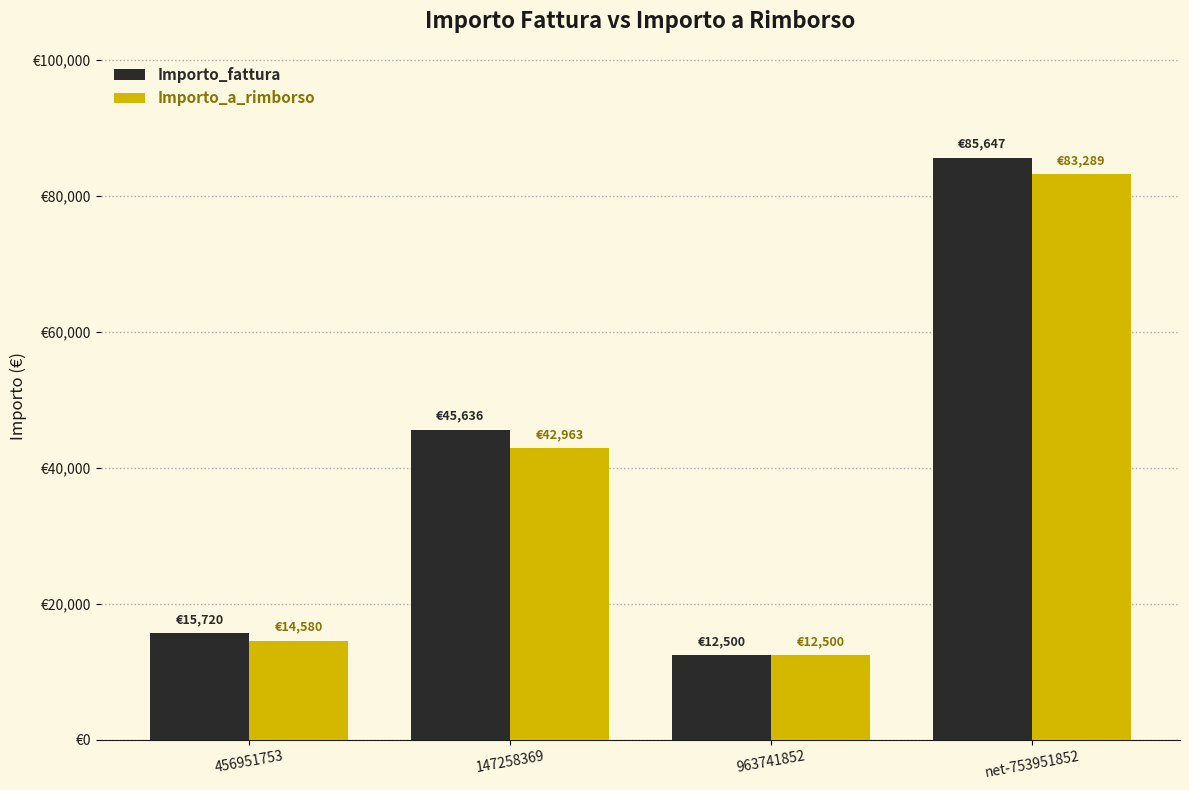

What are all the series names shown in the legend?

Importo_fattura, Importo_a_rimborso